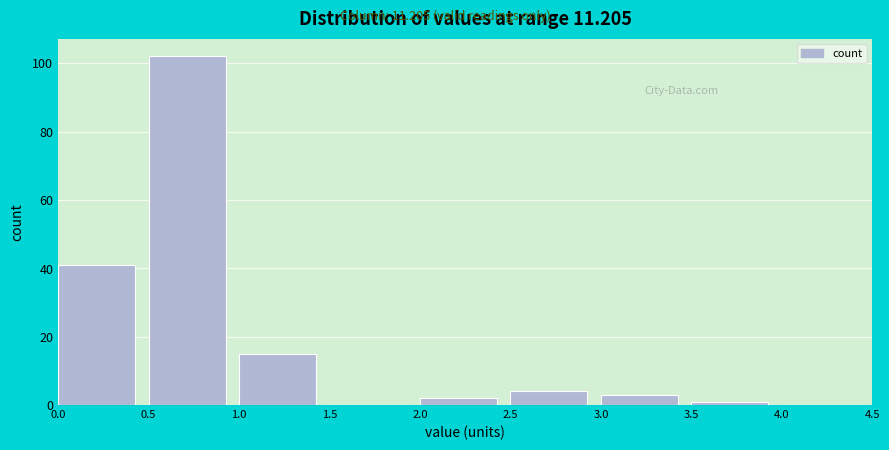

Reading left to right, list every bar in this chart as the range it spans on the x-axis followed by its height. The values are not printed on the chart, so give them approximately, as read against the axis.

0.0 to 0.5: 42
0.5 to 1.0: 102
1.0 to 1.5: 16
1.5 to 2.0: 0
2.0 to 2.5: 2
2.5 to 3.0: 4
3.0 to 3.5: 4
3.5 to 4.0: under 2
4.0 to 4.5: 0